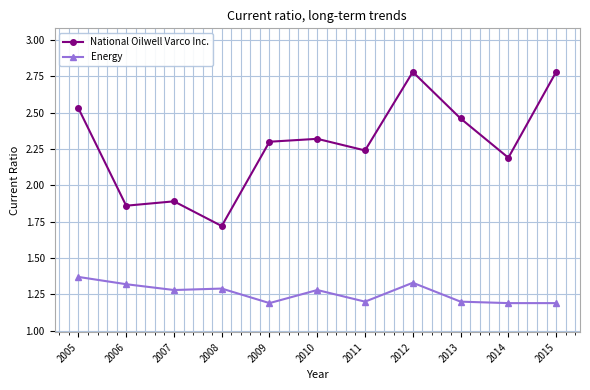

Does the chart have visible grid lines?

Yes